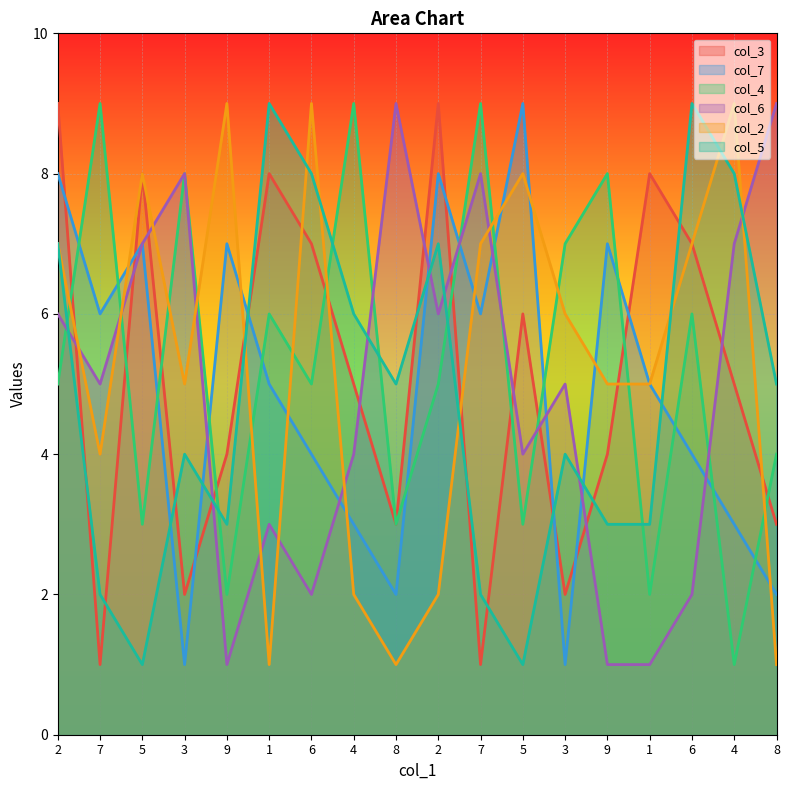

The value of col_4 at 8 is 2. True or false?

False